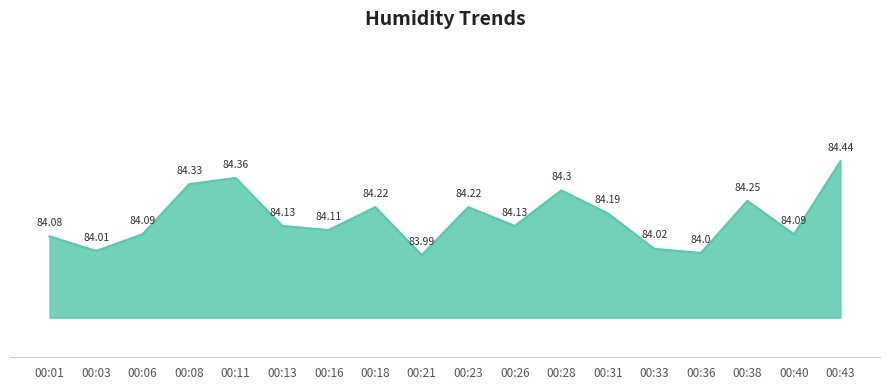

Which label corresponds to the largest value in the chart?

00:43